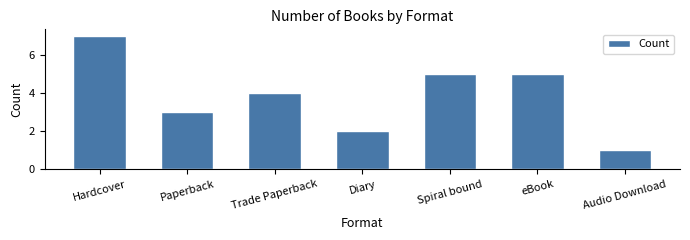

How many distinct data groups are displayed?

1